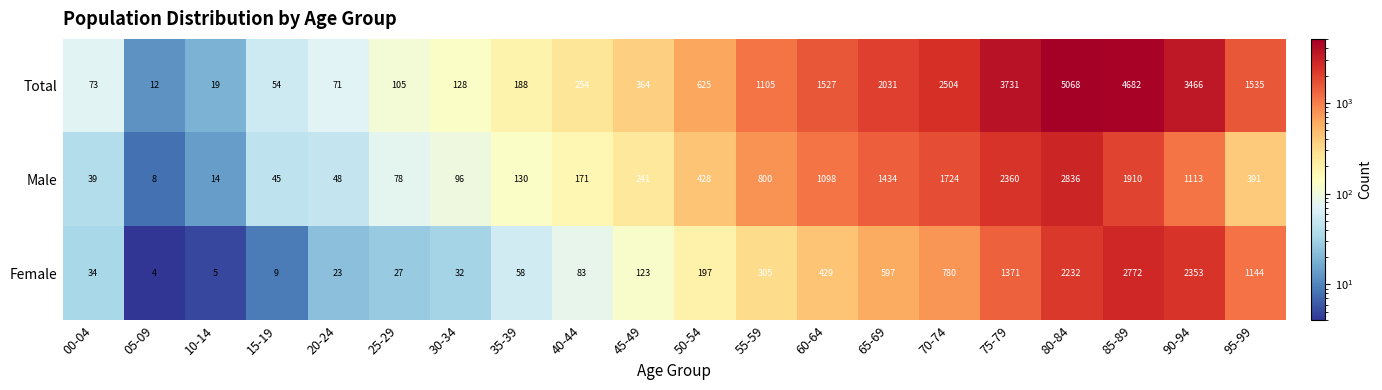

What is the lowest value of the Total series?

12